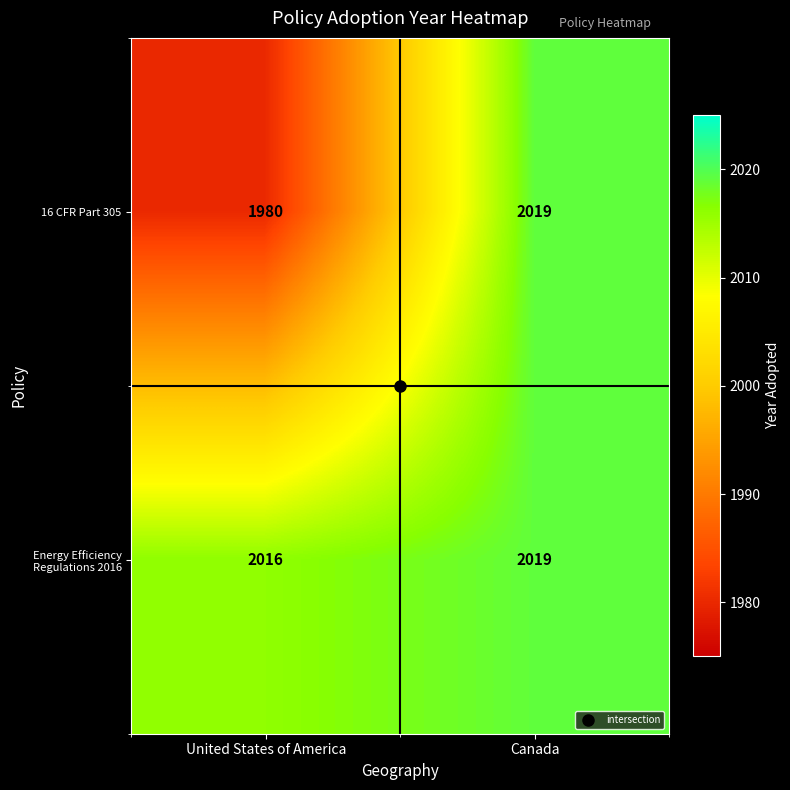

What is the greatest value displayed?

2019